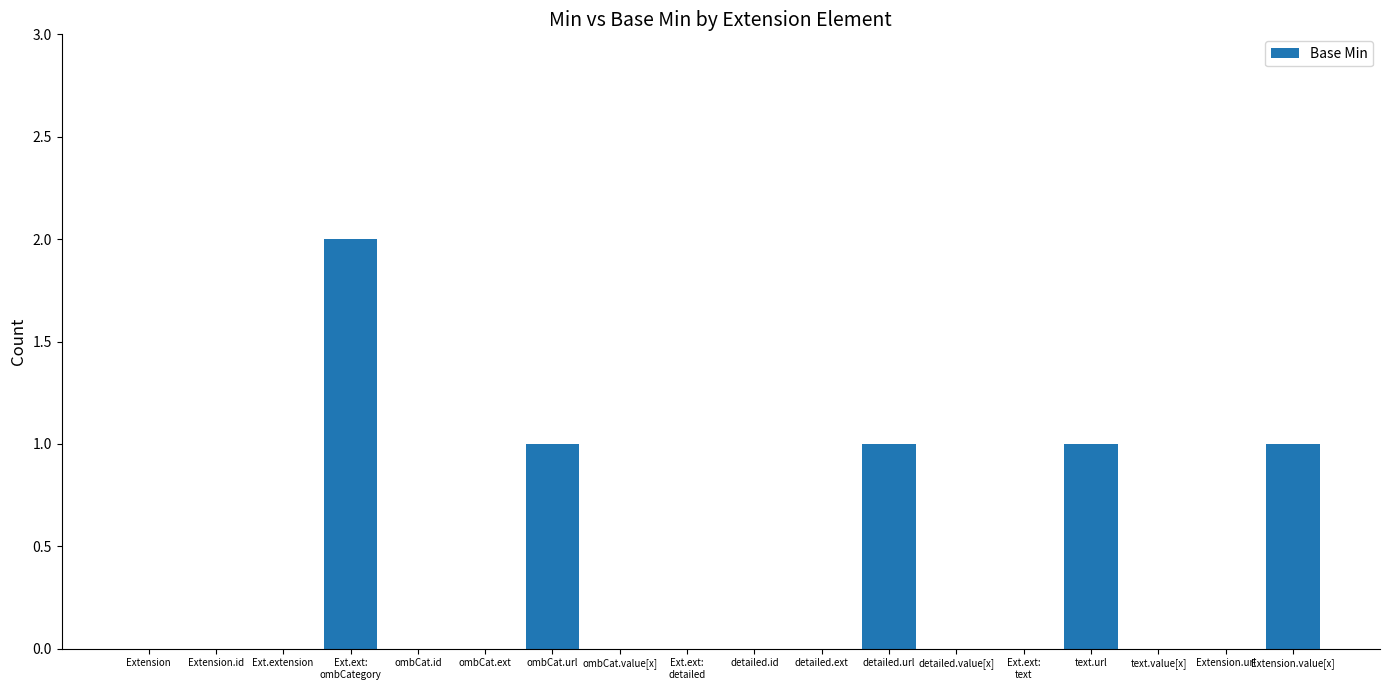

True or false: the data shows 1 at Extension.

False